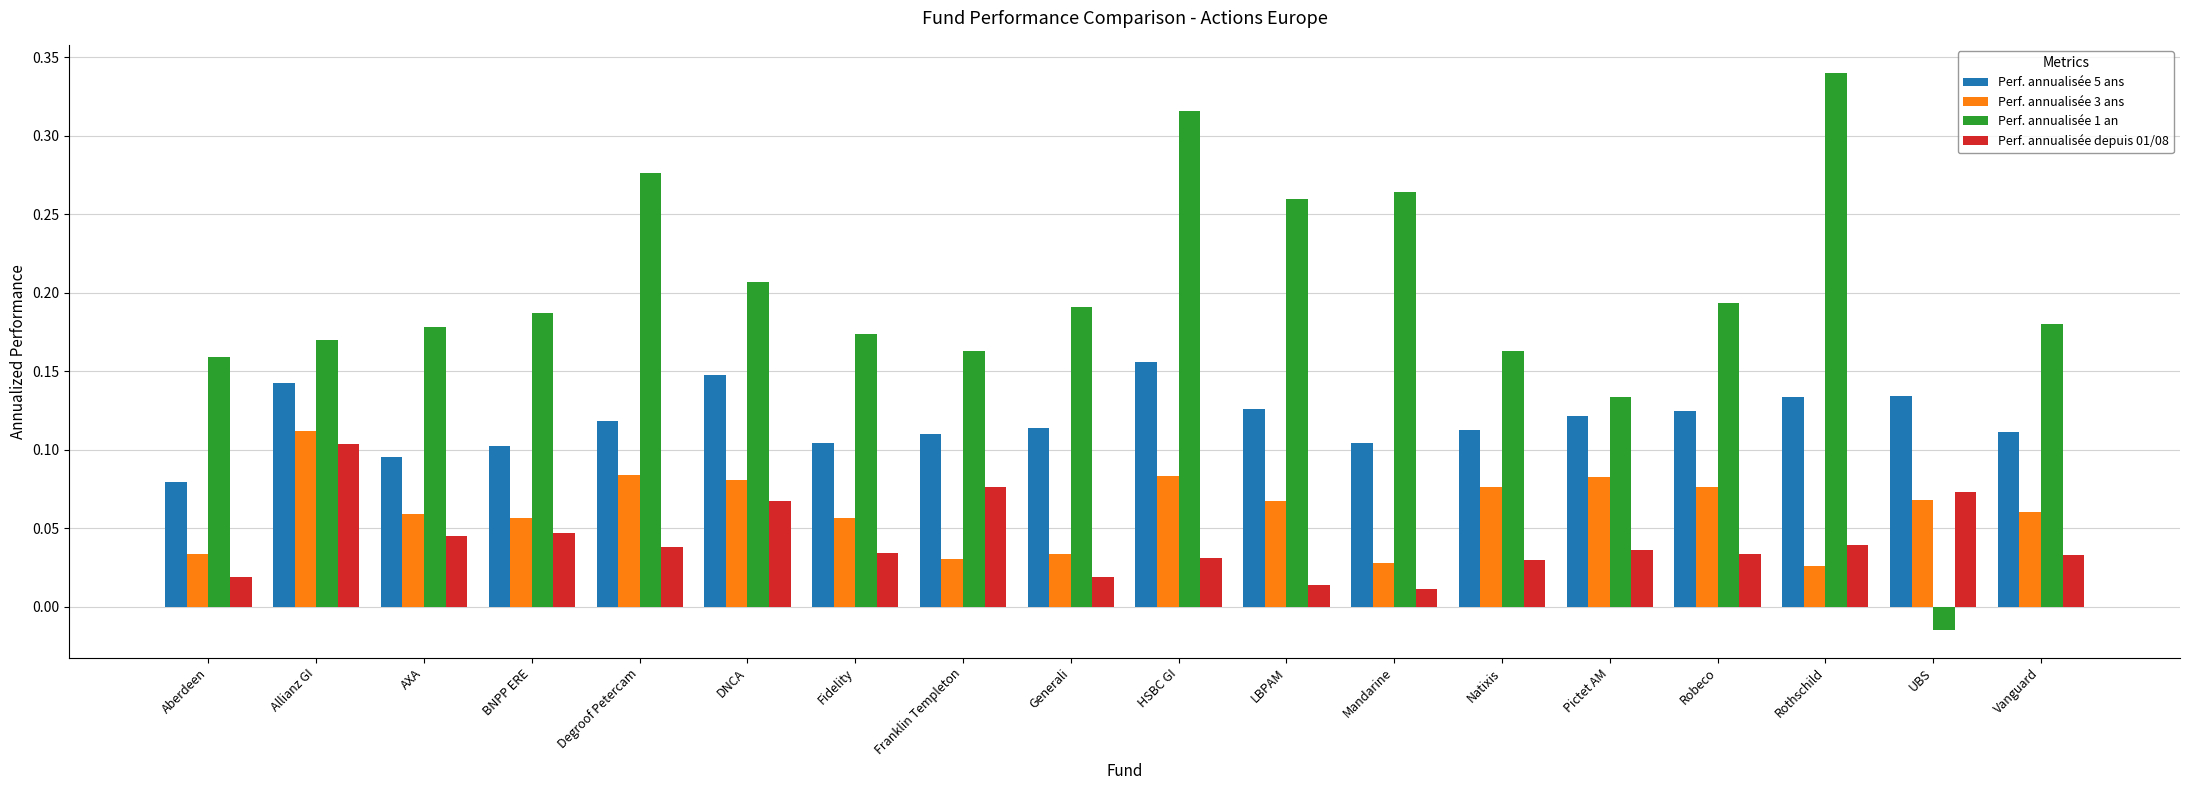

Which series has the largest range (max minus min)?

Perf. annualisée 1 an